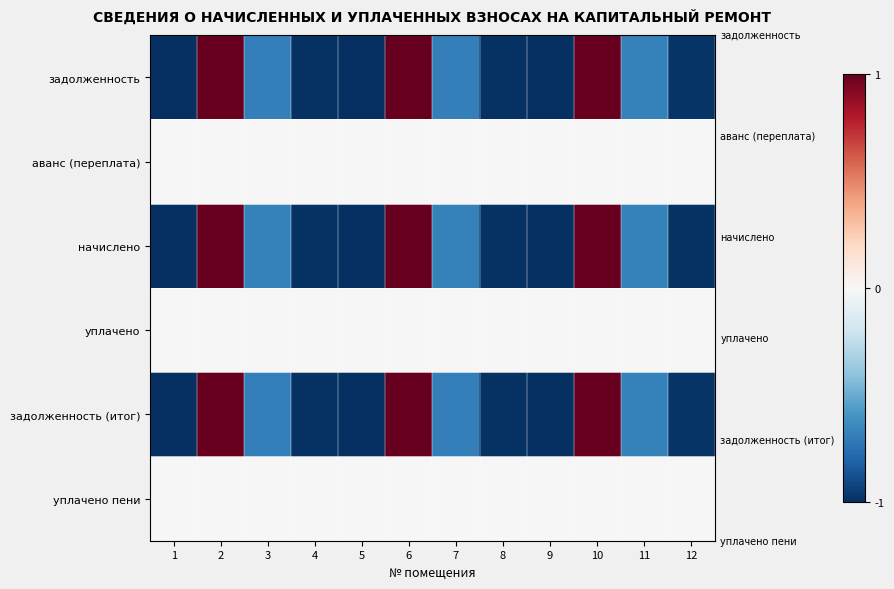

What is the smallest value displayed?

-1.0